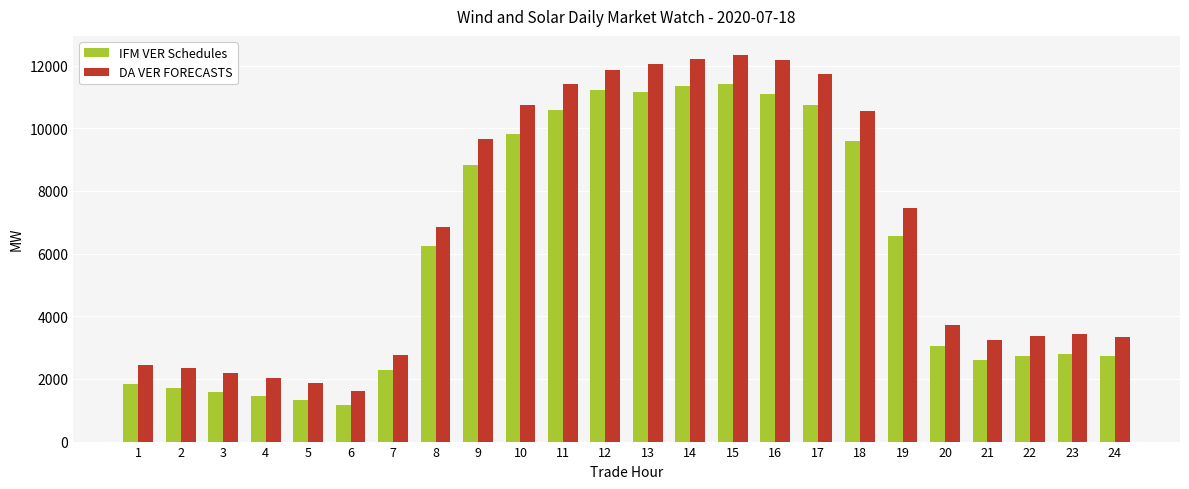

What is the difference between the DA VER FORECASTS values at 7 and 1?

307.5